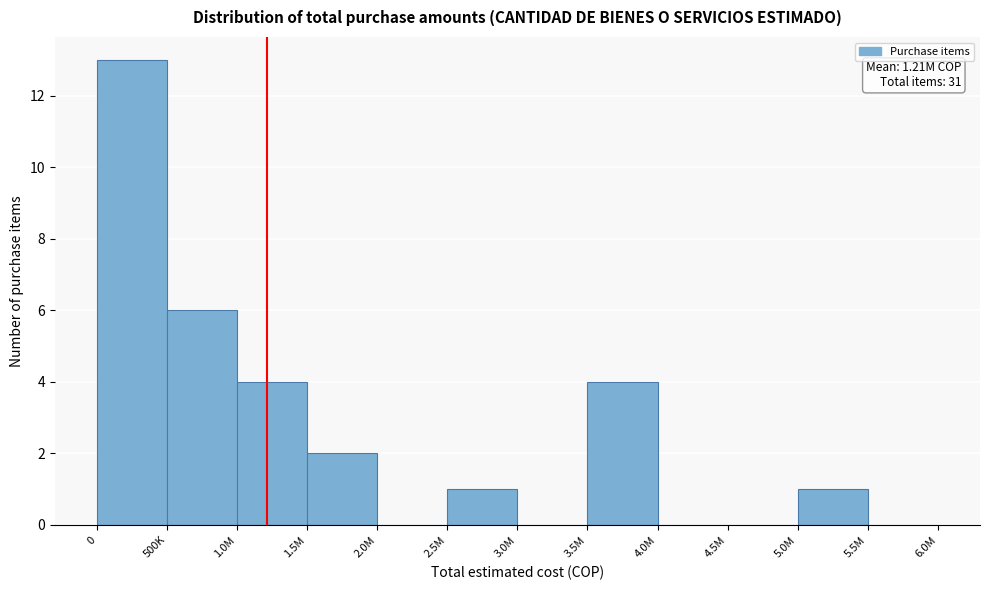

Reading left to right, extract all data points from this chart.

0=13	500K=6	1.0M=4	1.5M=2	2.0M=0	2.5M=1	3.0M=0	3.5M=4	4.0M=0	4.5M=0	5.0M=1	5.5M=0